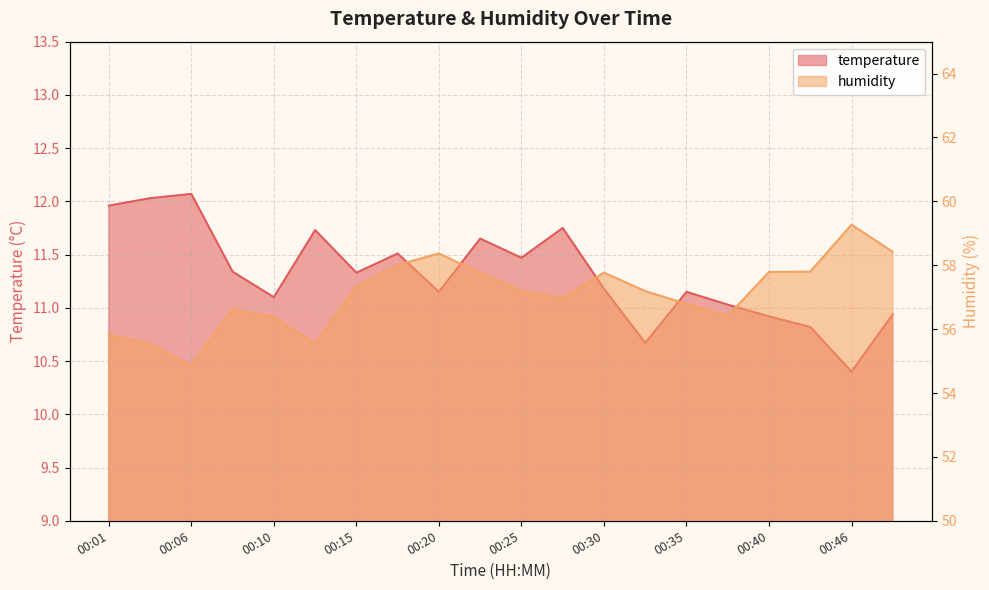

Where is the first local maximum for humidity?

00:08